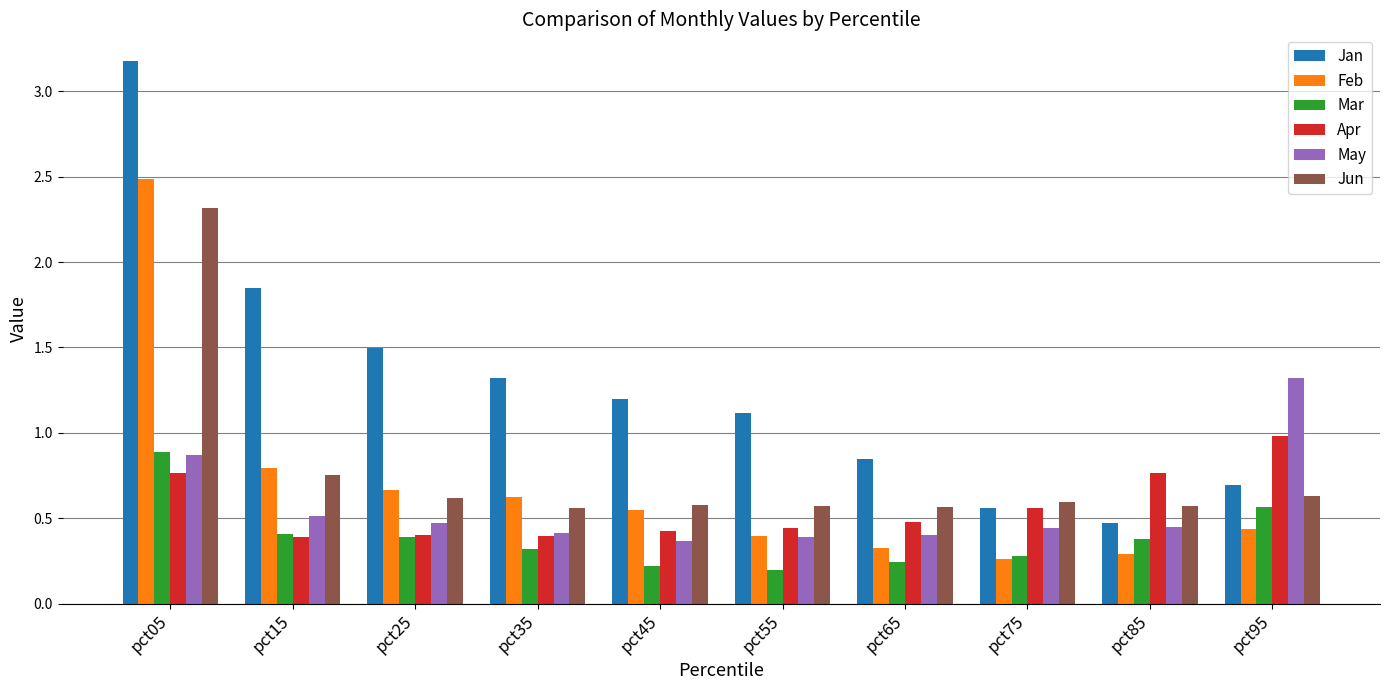

Count the May values in the range 0 to 1.

9